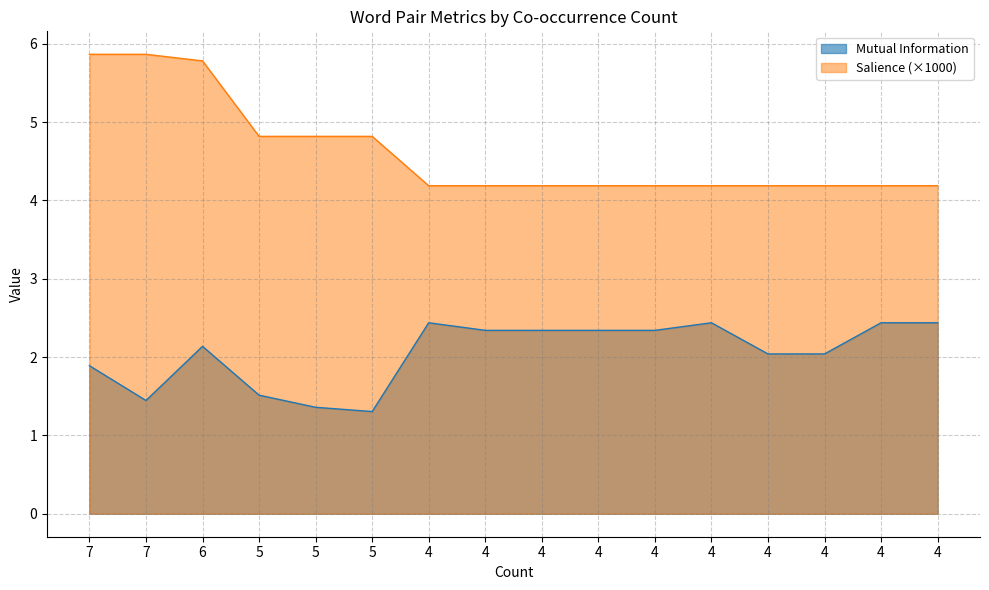

Between 4 and 4, which series saw the biggest shift?

Mutual Information